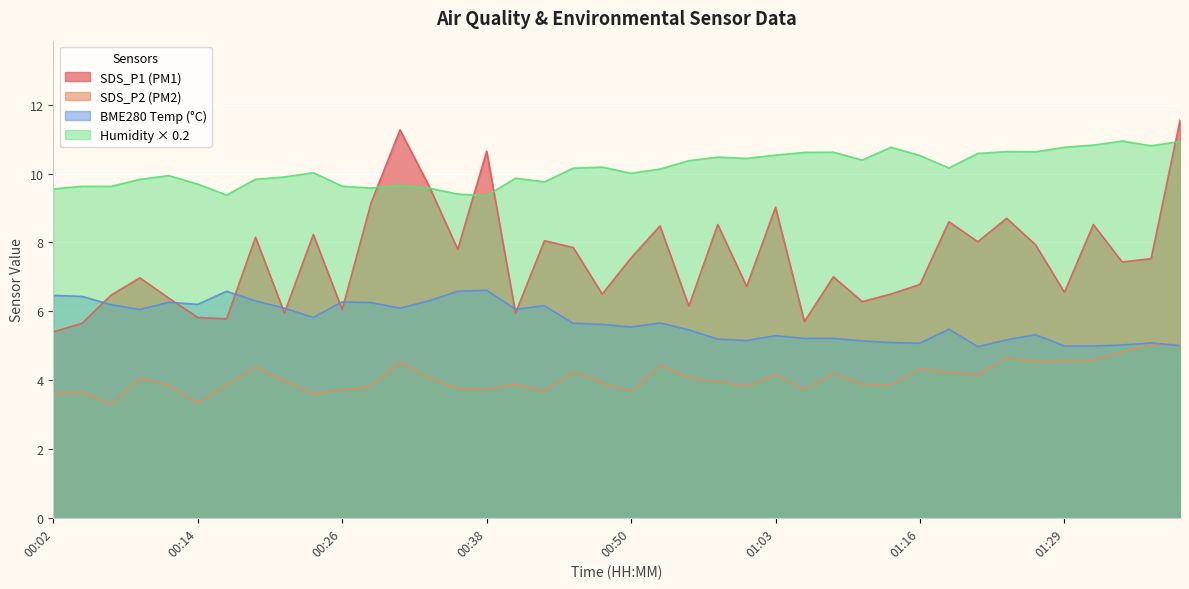

How many lines are shown in the chart?

4